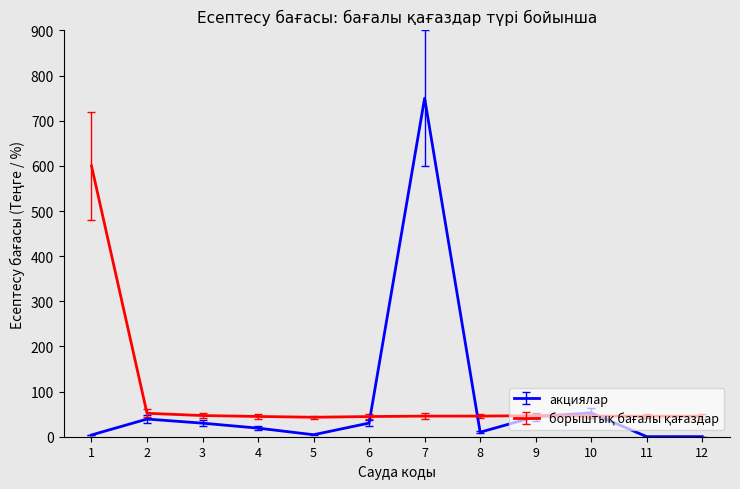

Which series has the largest range (max minus min)?

акциялар